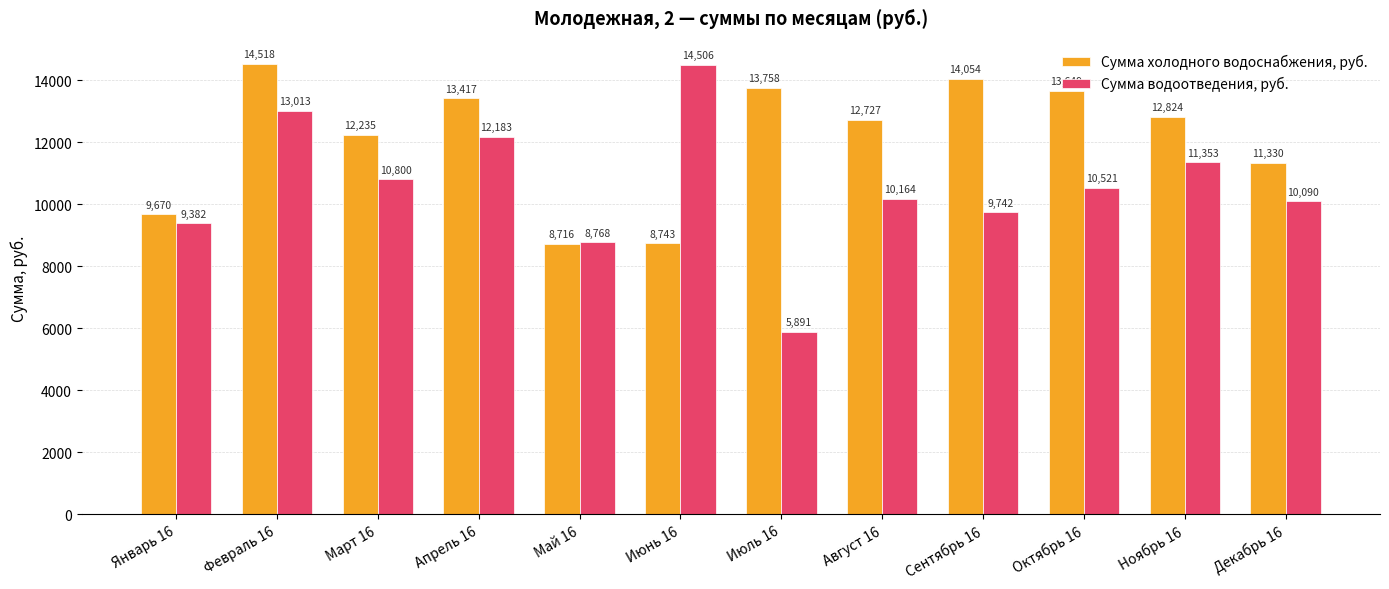

Which series has the largest total across all categories?

Сумма холодного водоснабжения, руб.